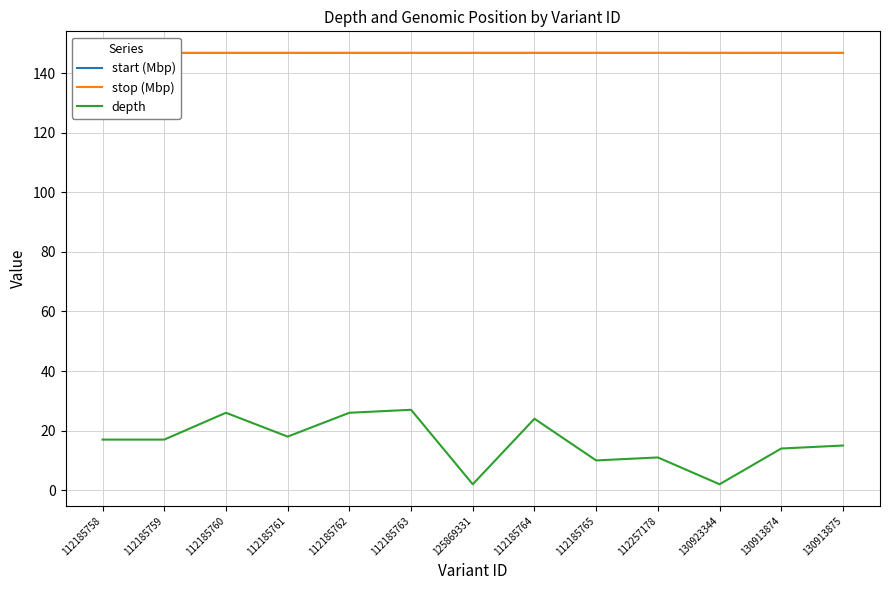

How many lines are shown in the chart?

3